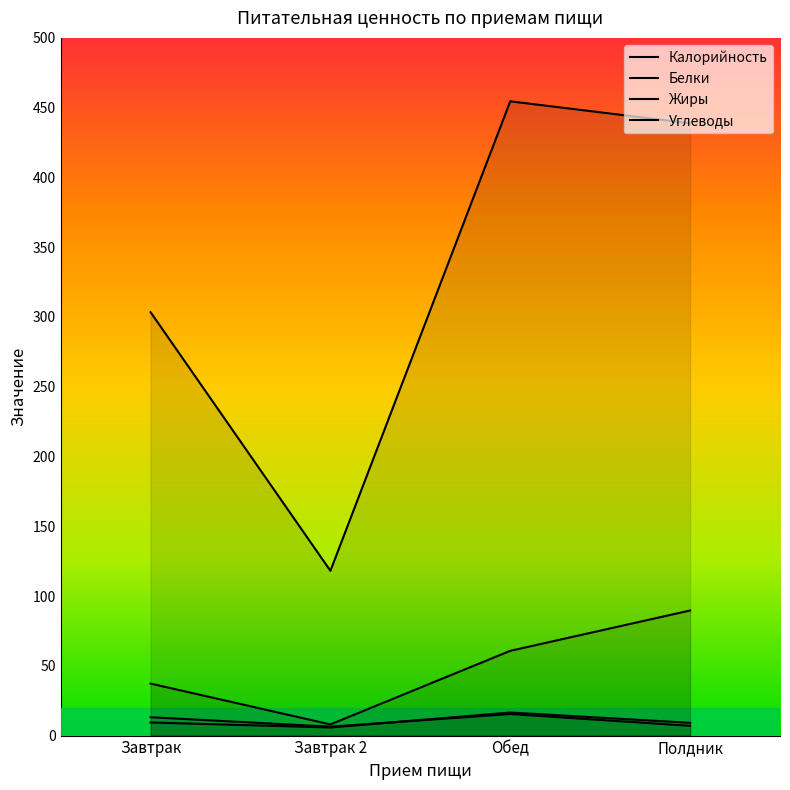

What is the total value across all series at Завтрак?

363.0